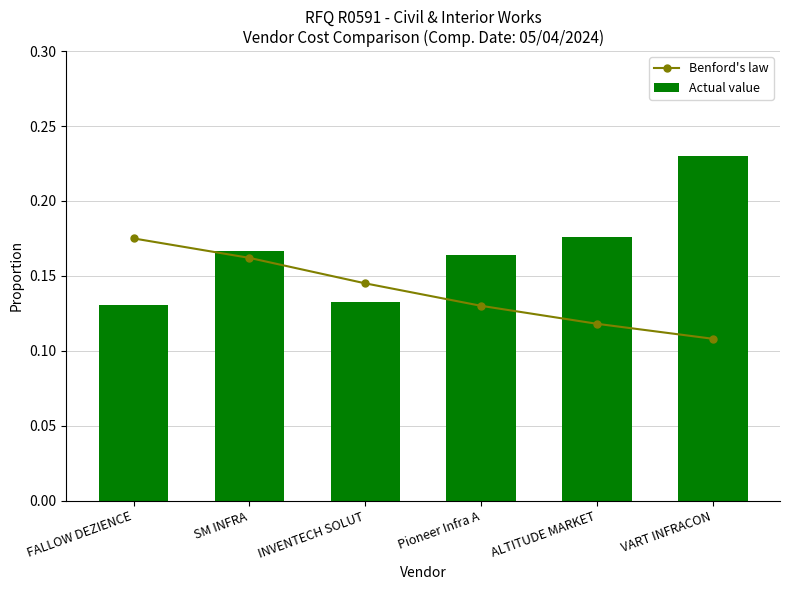

What is the label of the 6th bar from the right?

FALLOW DEZIENCE